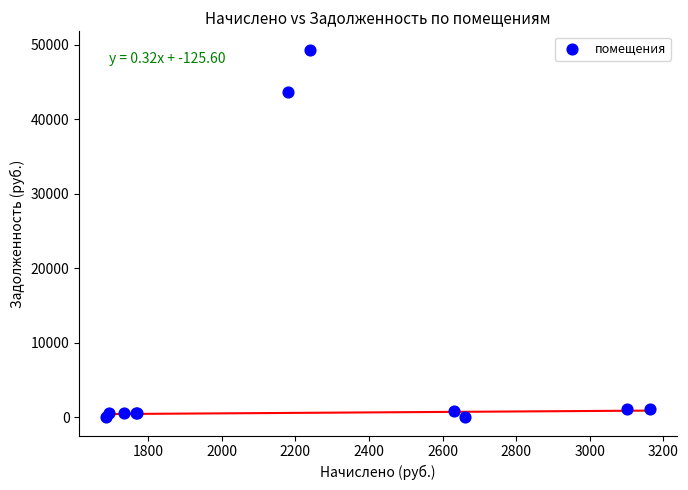

What Y value in the scatter plot is closest to 24657?

43618.9